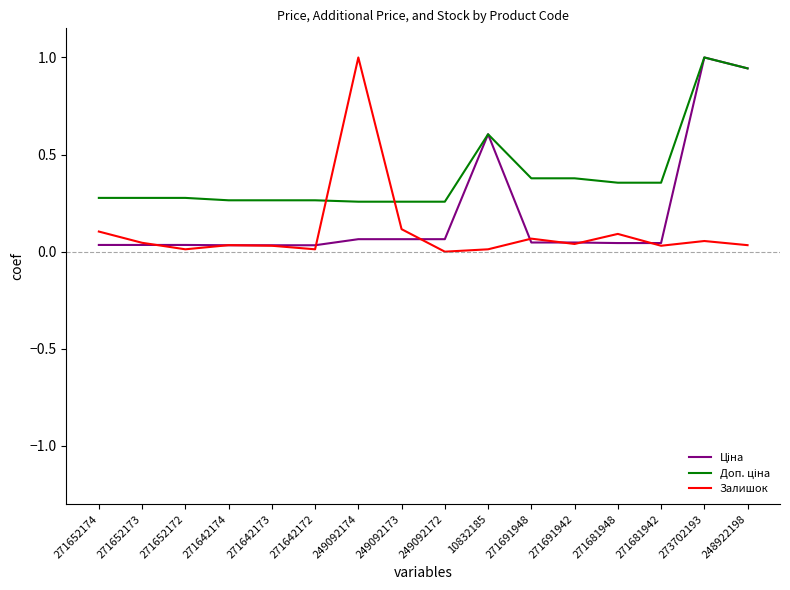

What is the maximum value for Залишок?

1.0